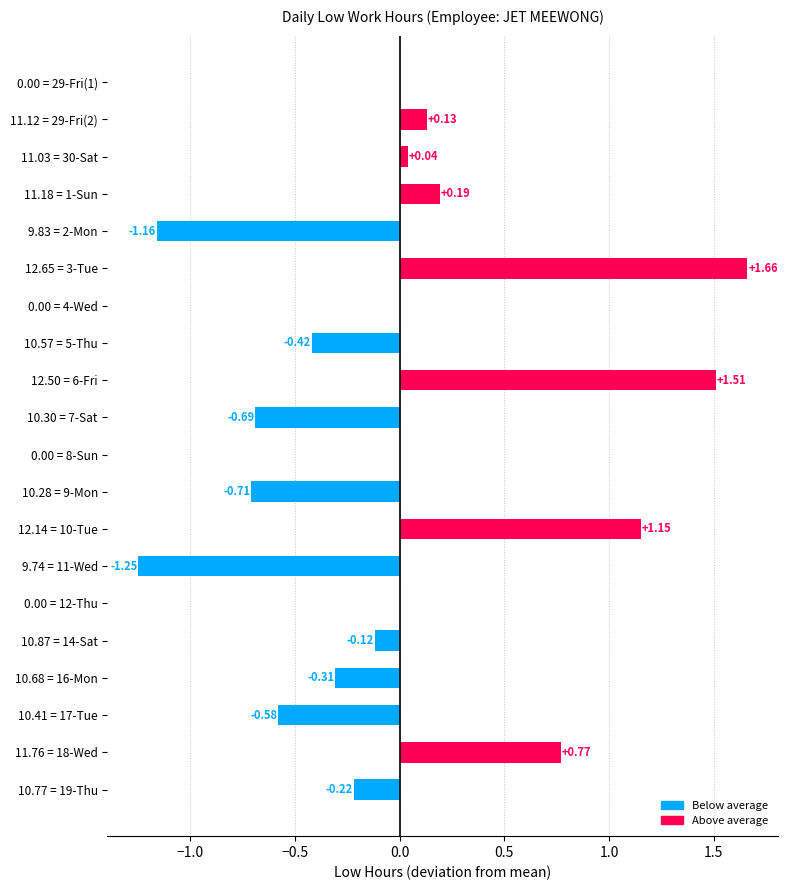

At which category does the chart reach its peak across all series?

12.65 = 3-Tue